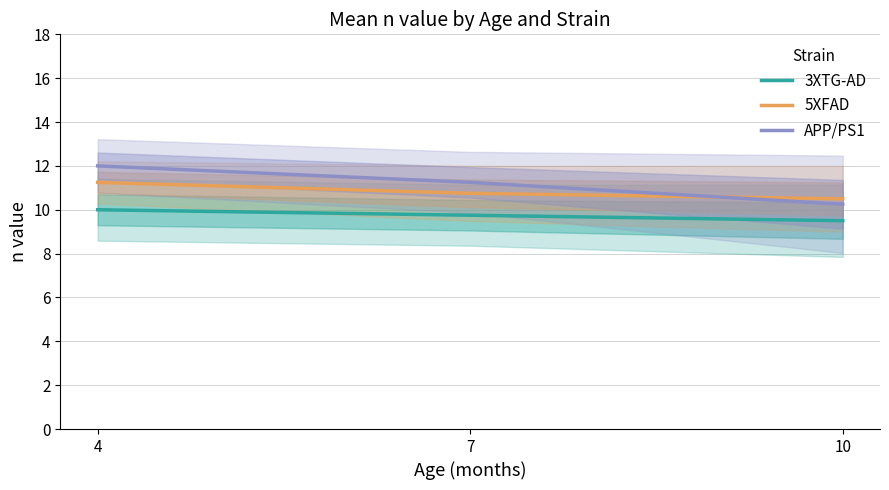

Reading left to right, transcribe all the data shown in this chart.

3XTG-AD: 10.0	9.8	9.5
5XFAD: 11.2	10.8	10.5
APP/PS1: 12.0	11.2	10.2